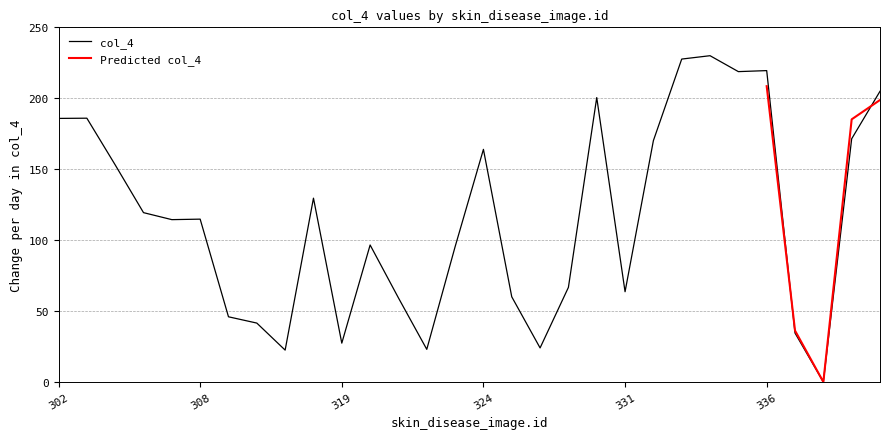

What is the maximum value shown in the chart?

230.0